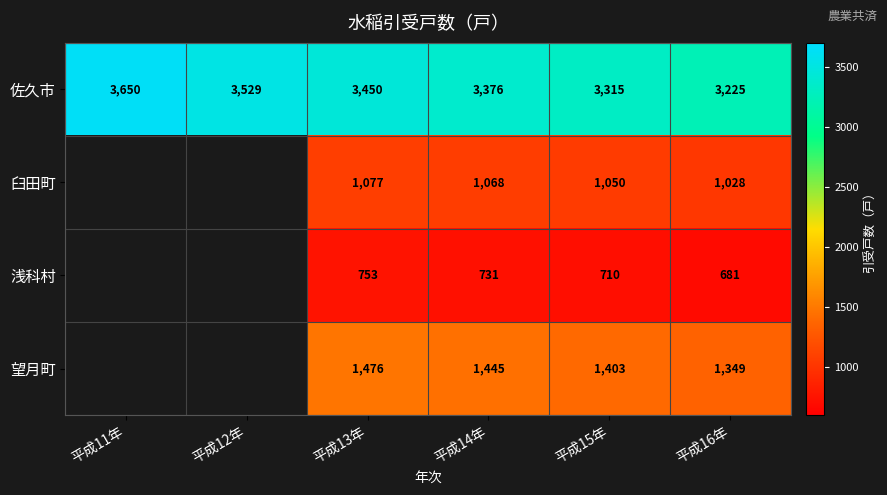

Which series changed the most between 平成13年 and 平成14年?

佐久市